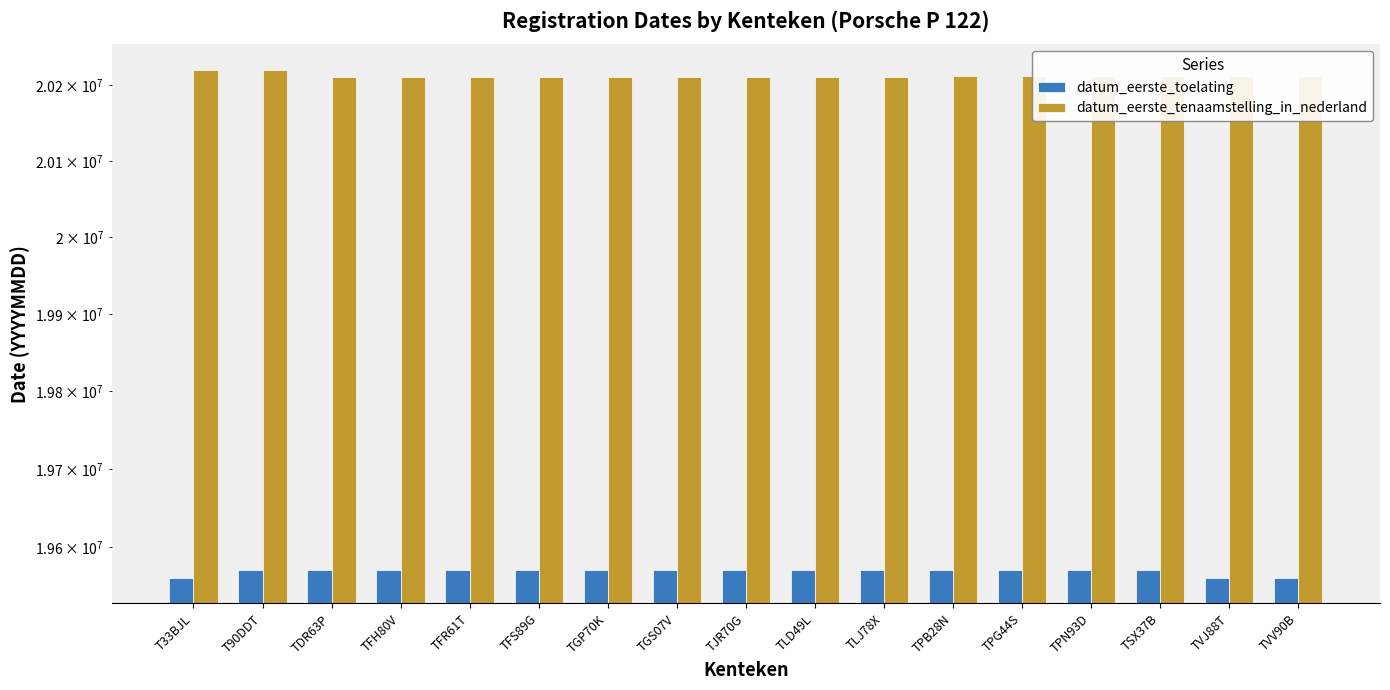

Does the chart contain any negative values?

No